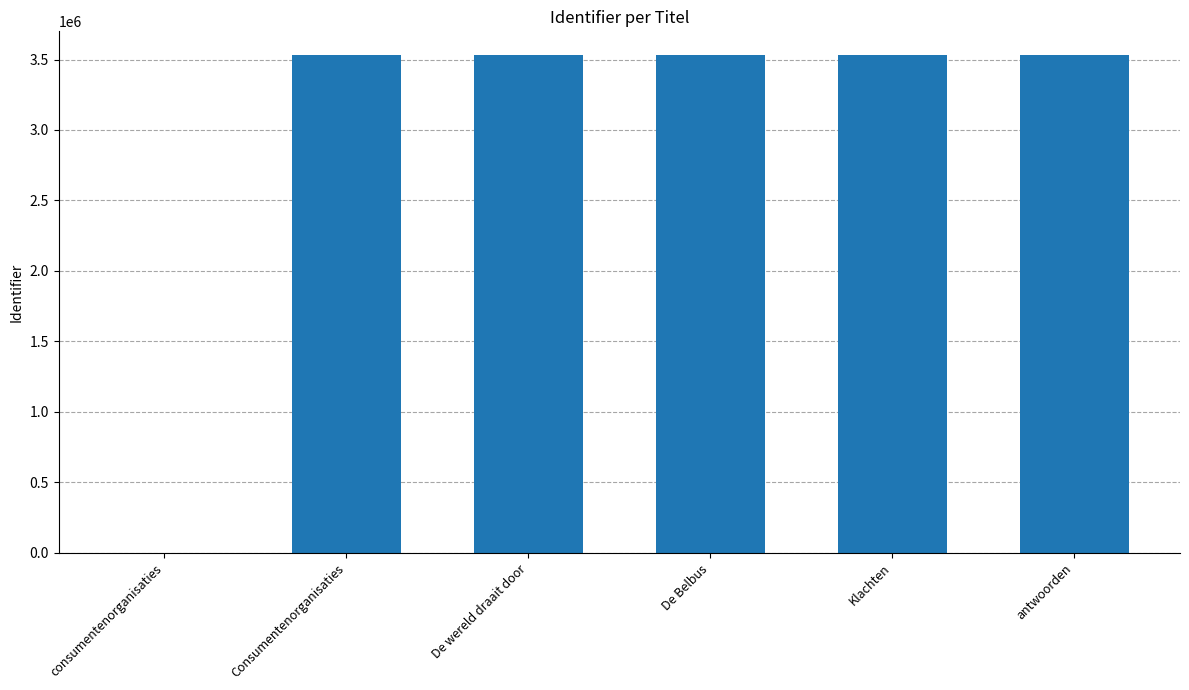

Count the number of categories in the chart.

6